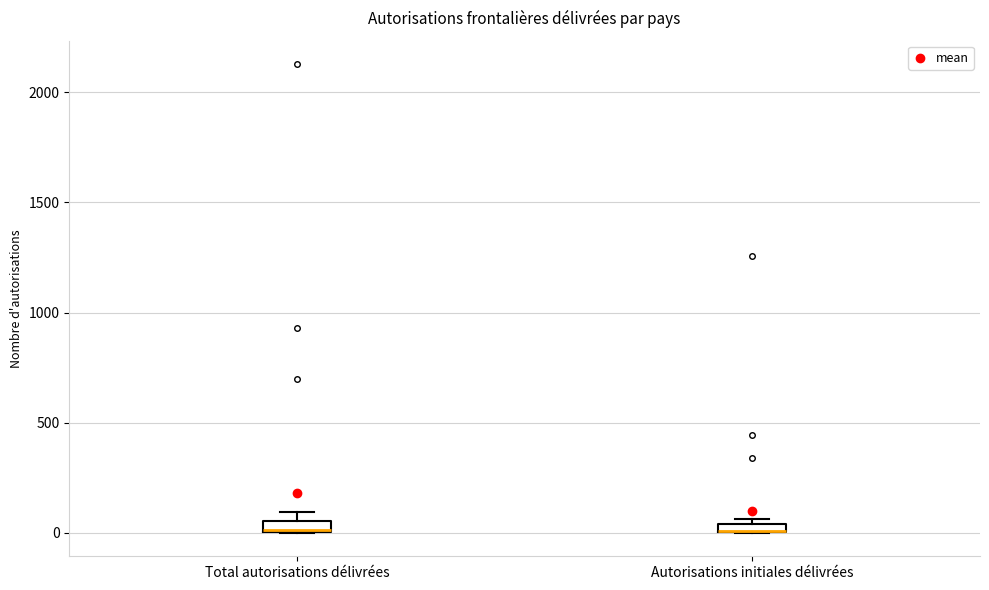

Where is the upper edge of the box for Total autorisations délivrées on the y-axis? The values are not printed on the chart, so give them approximately, as read against the axis.

50